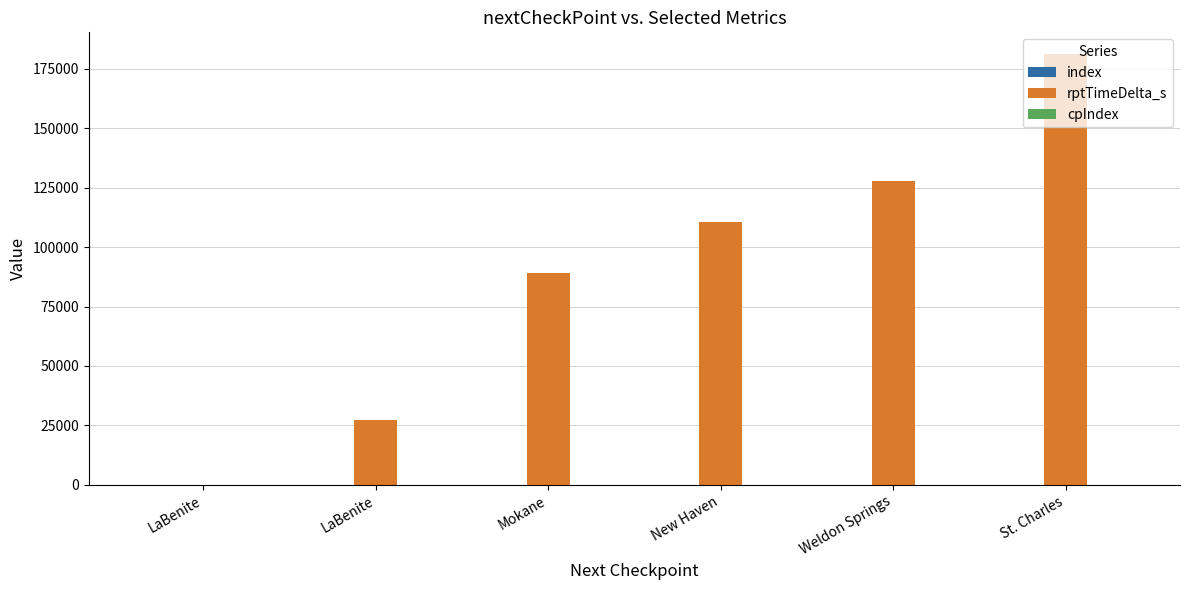

Which series has the largest total across all categories?

rptTimeDelta_s